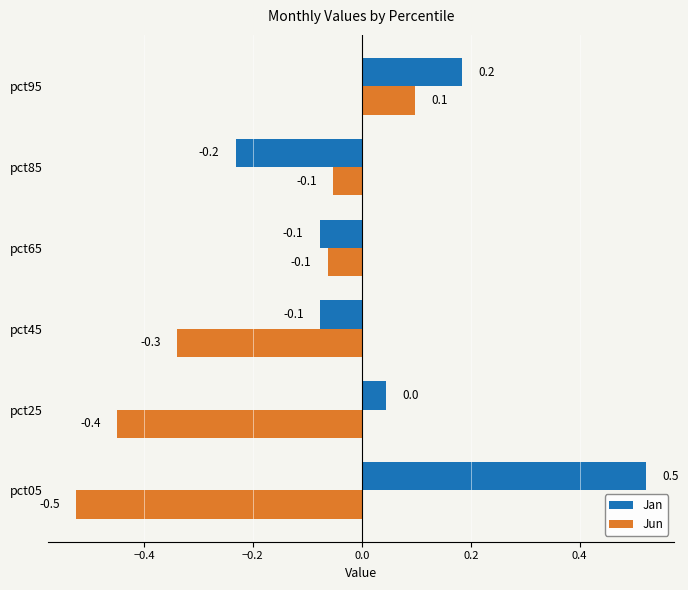

What is the total value across all series at pct45?

-0.4